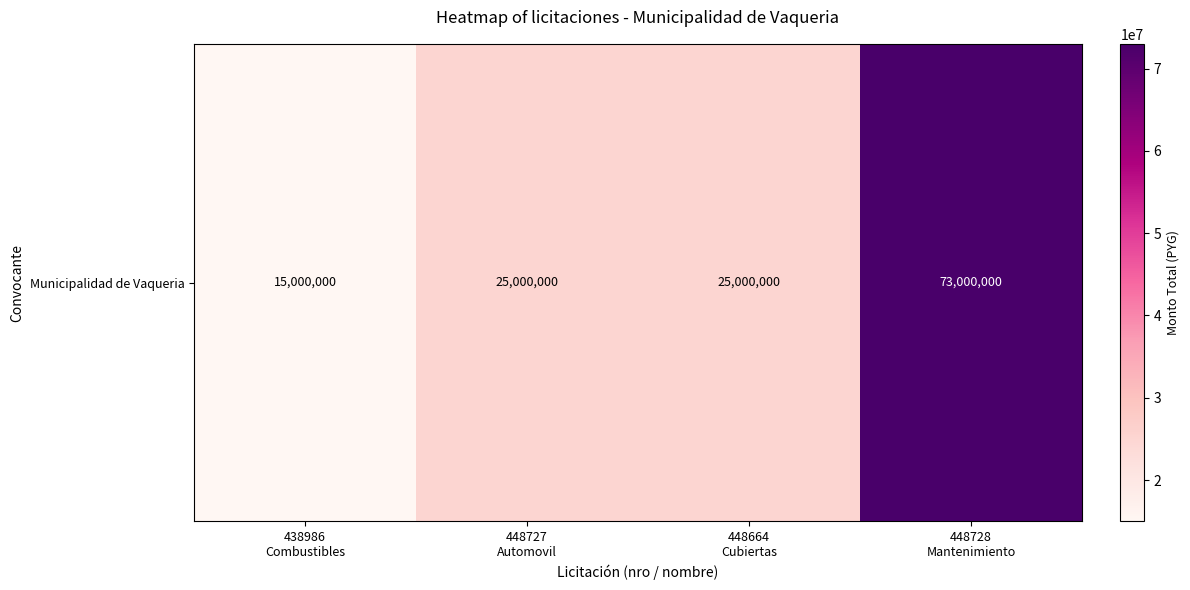

Rank the categories by value from lowest to highest.

438986
Combustibles, 448727
Automovil, 448664
Cubiertas, 448728
Mantenimiento